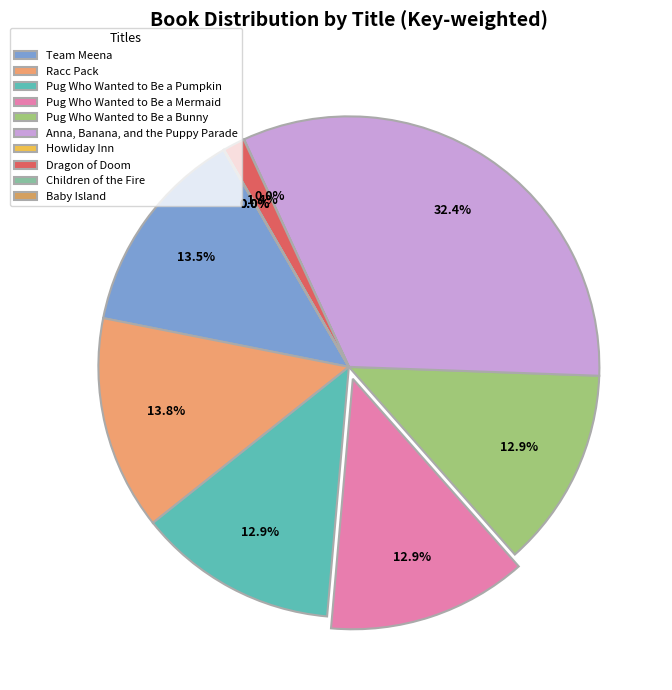

True or false: Team Meena accounts for 14% of the total.

True